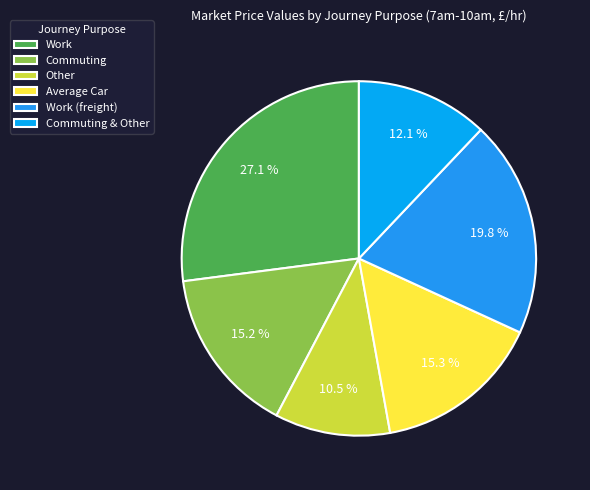

To the nearest percent, what is the difference between the largest and smallest slice percentages?

17%